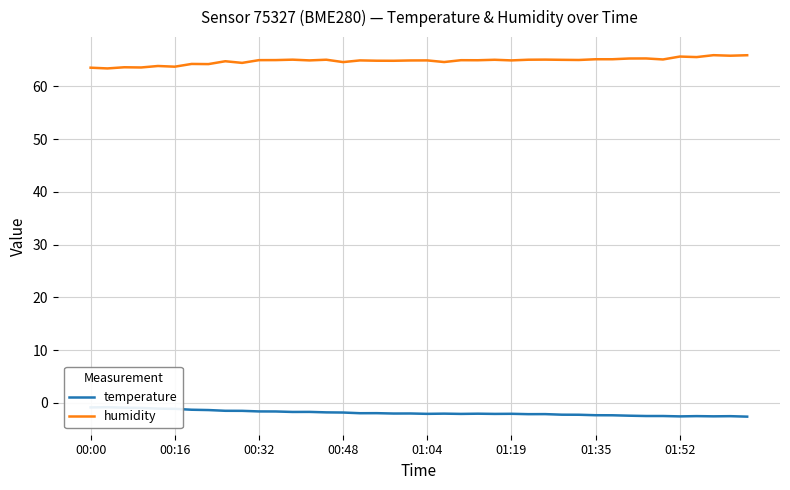

Rank the series by their average value, from highest to lowest.

humidity, temperature